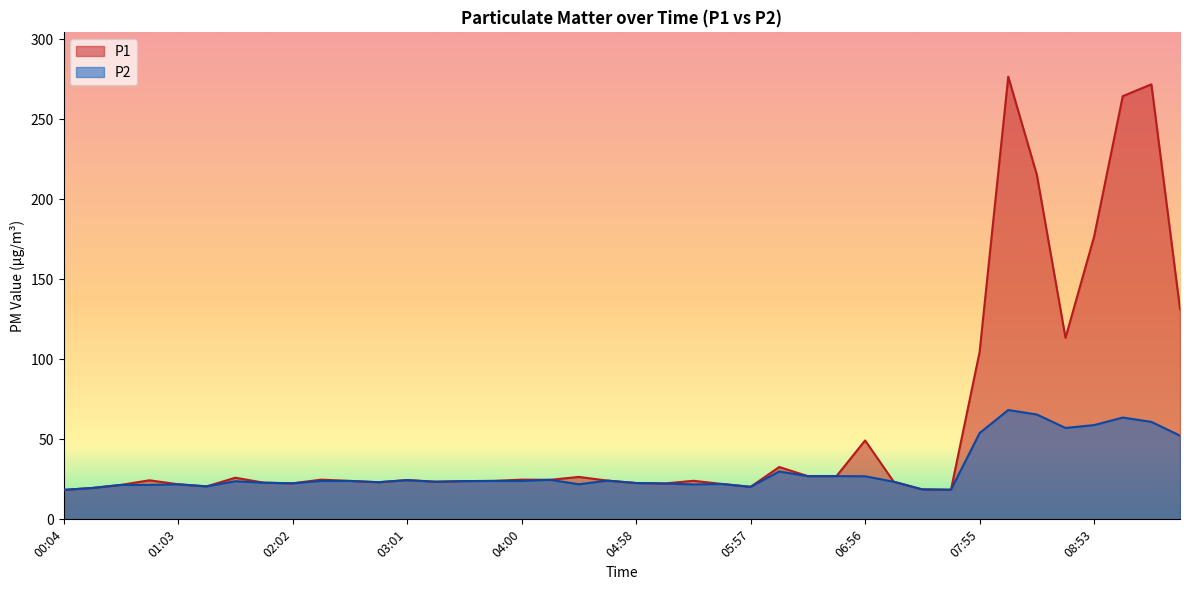

Between 07:40 and 05:28, which is larger?

05:28